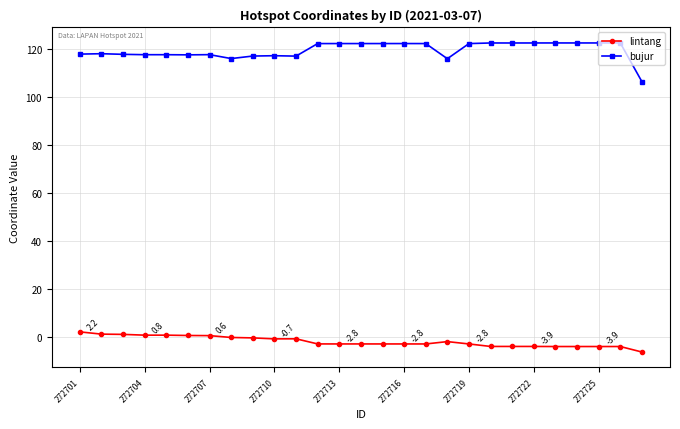

Which series has the largest total across all categories?

bujur